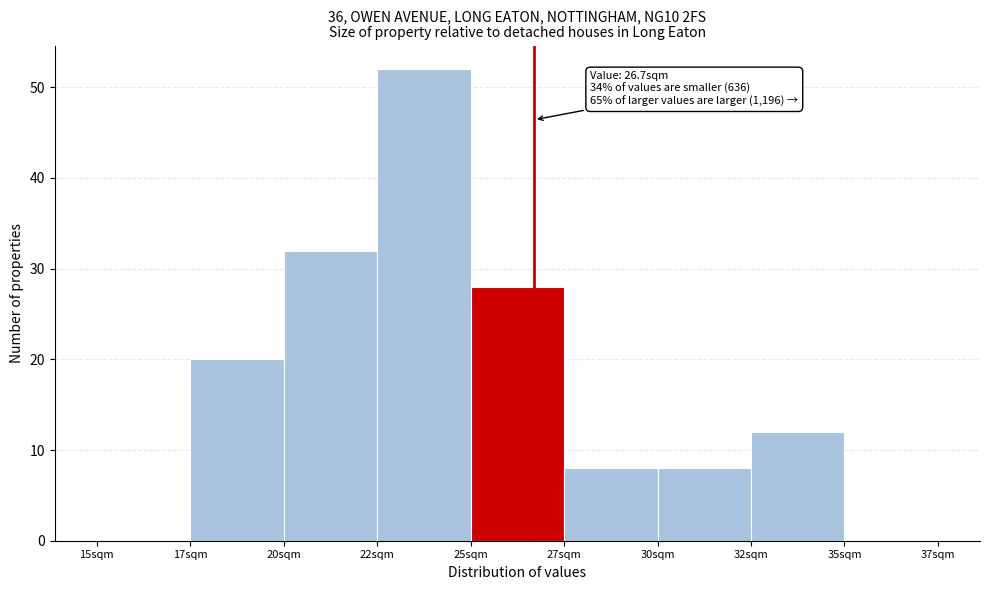

Reading left to right, extract all data points from this chart.

15sqm=0	17sqm=20	20sqm=32	22sqm=52	25sqm=28	27sqm=8	30sqm=8	32sqm=12	35sqm=0